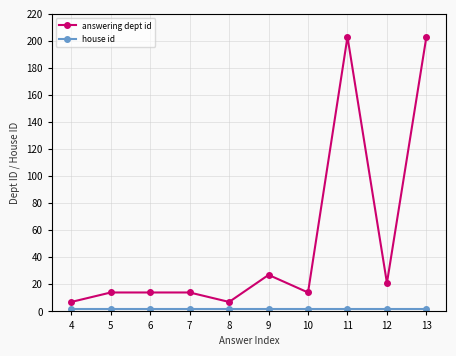

What is the difference between the maximum and second lowest values in the answering dept id series?

196